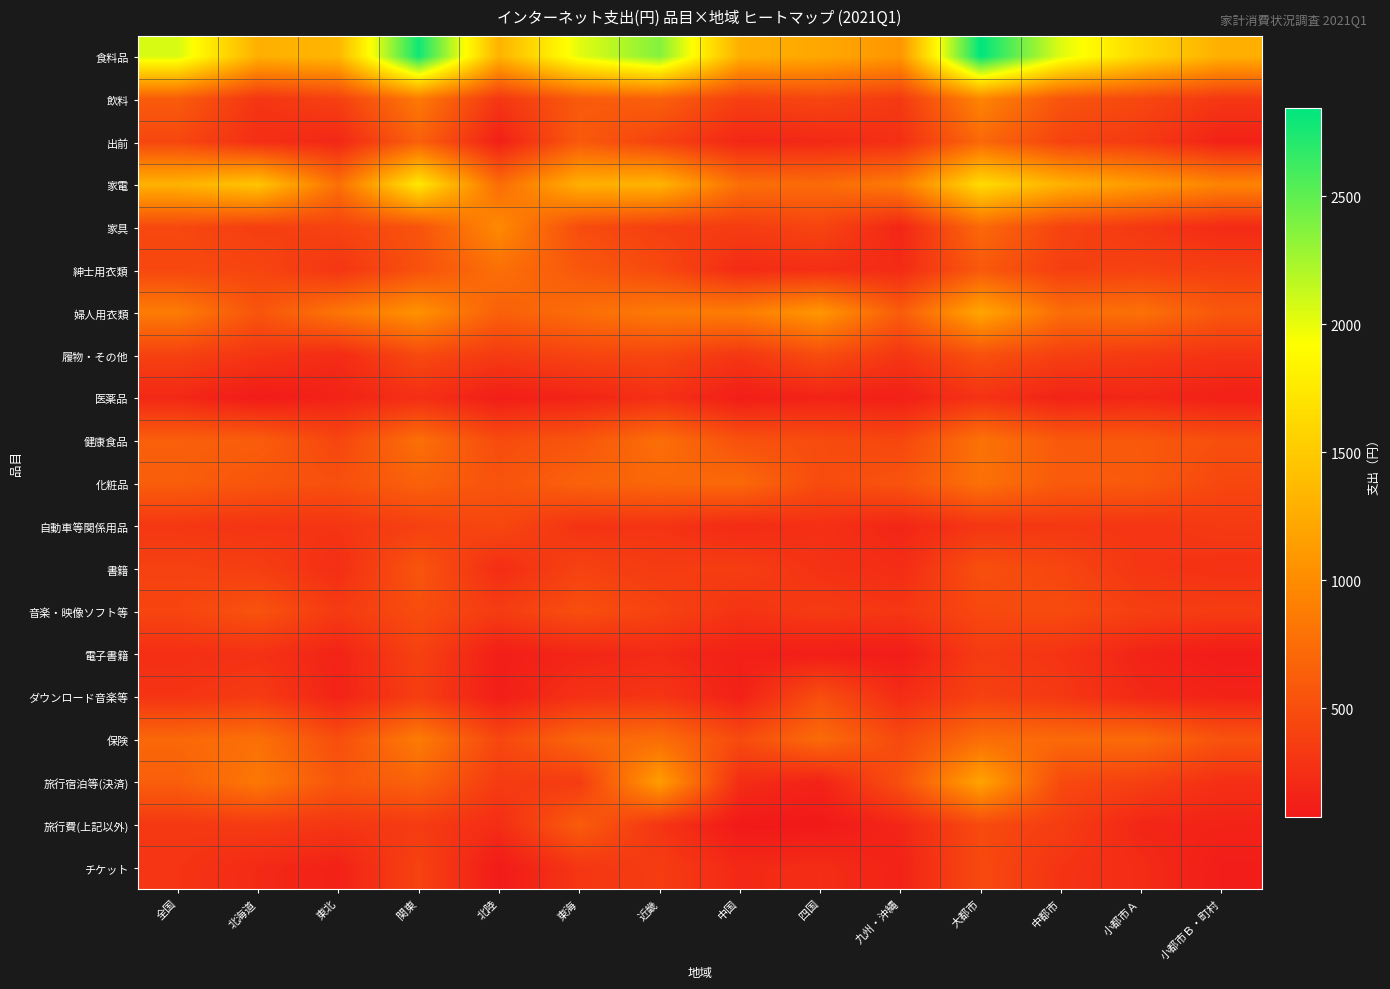

How many categories are shown in the chart?

14